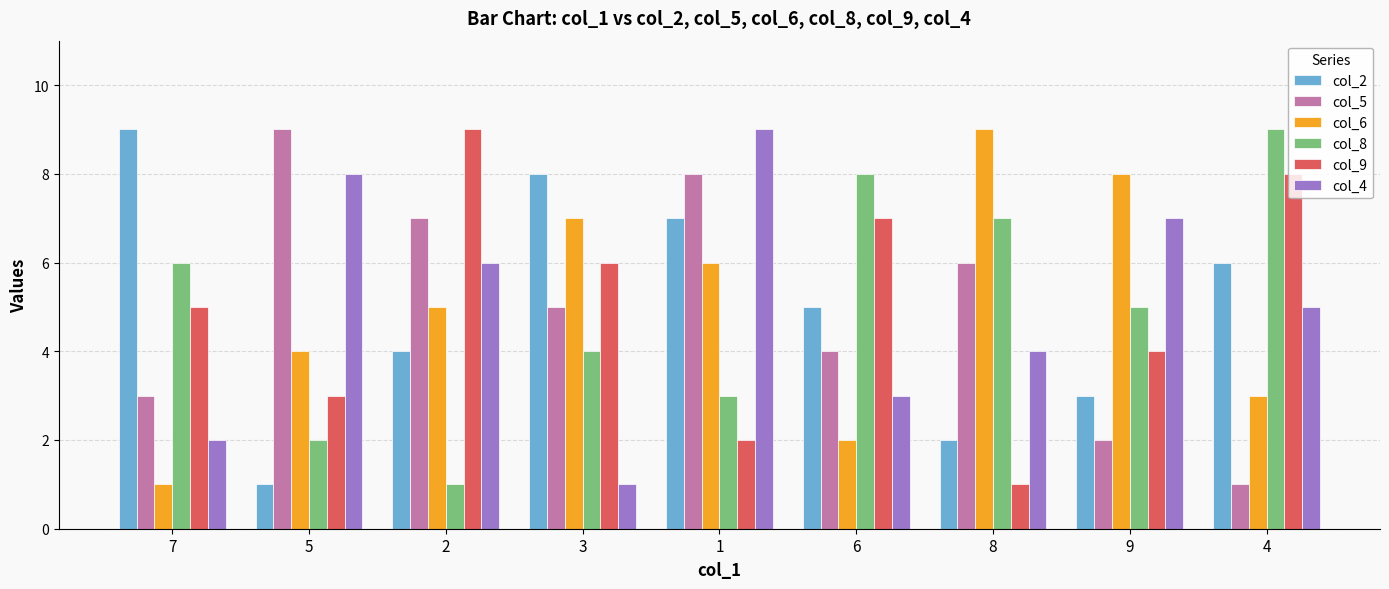

Which series changed the most between 2 and 8?

col_9